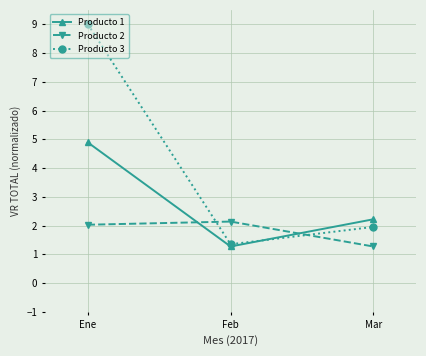

What is the label of the 2nd point from the right?

Feb